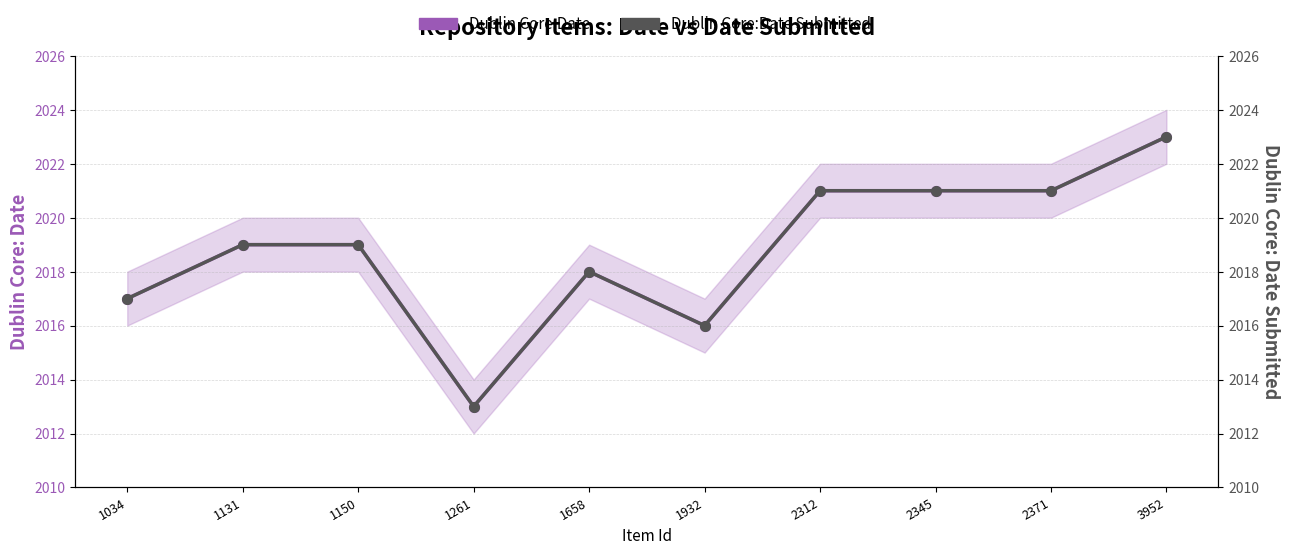

What is the value of the Dublin Core:Date Submitted point at the 7th from the left?

2021